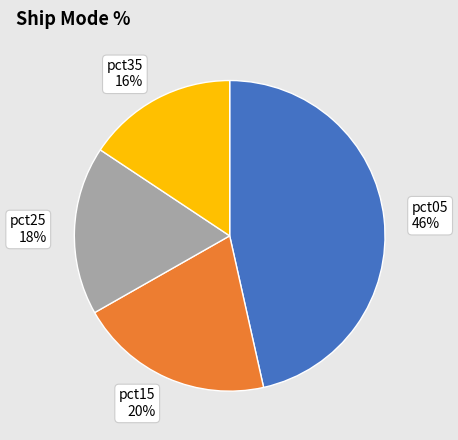

Rank the categories by value from highest to lowest.

pct05 46%, pct15 20%, pct25 18%, pct35 16%